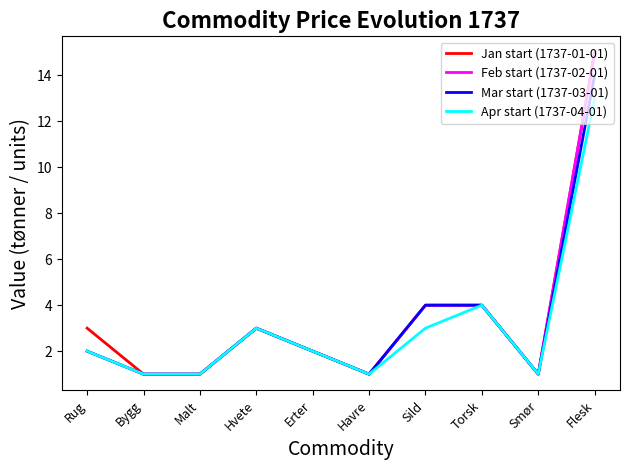

What position from the left is Malt?

3